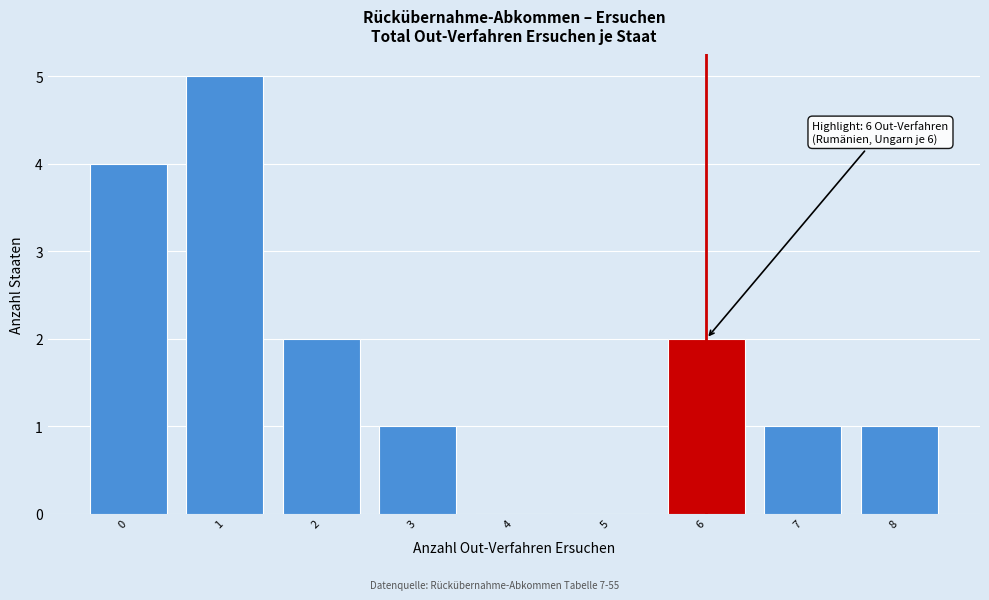

Reading right to left, extract all data points from this chart.

8=1	7=1	6=2	5=0	4=0	3=1	2=2	1=5	0=4